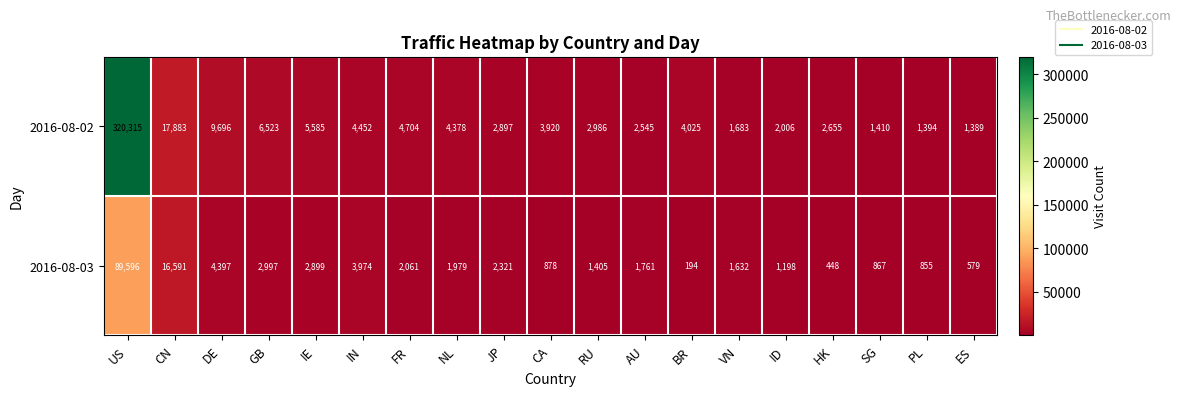

What is the minimum value for 2016-08-03?

194